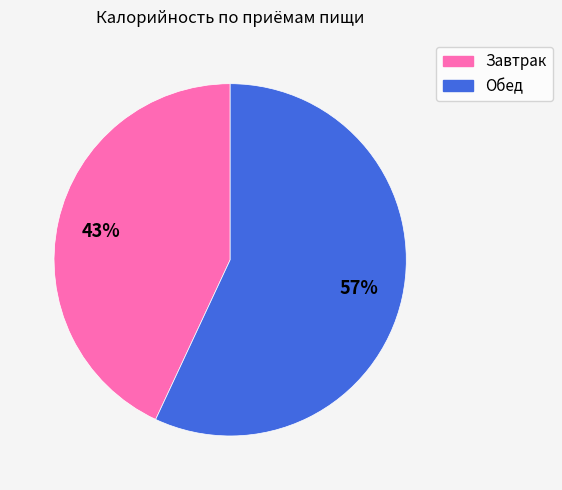

Rank the categories by value from lowest to highest.

Завтрак, Обед